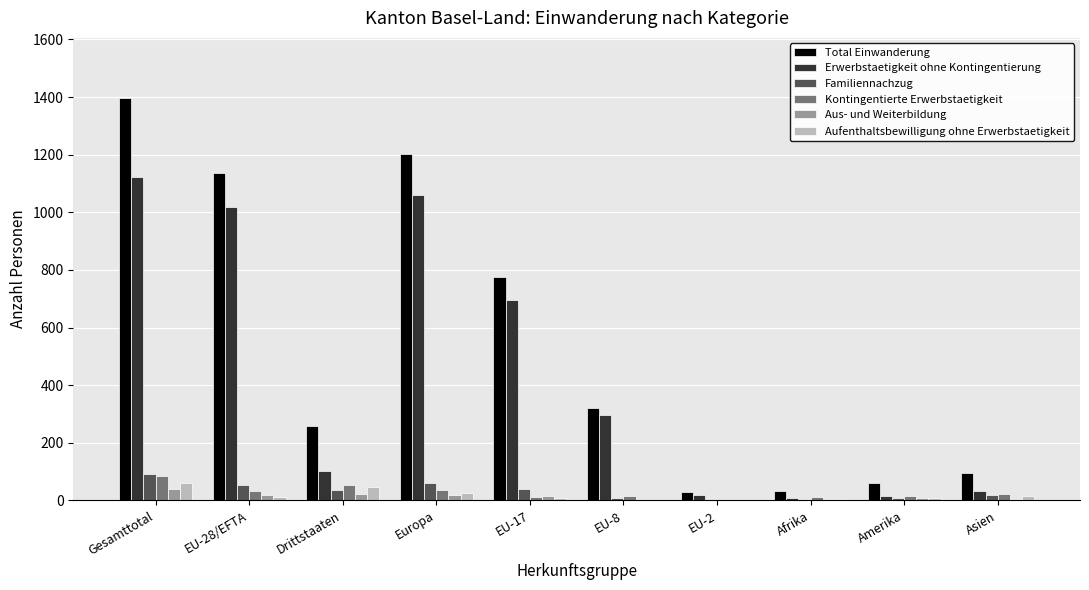

The Total Einwanderung series shows 1203 at Europa. True or false?

True